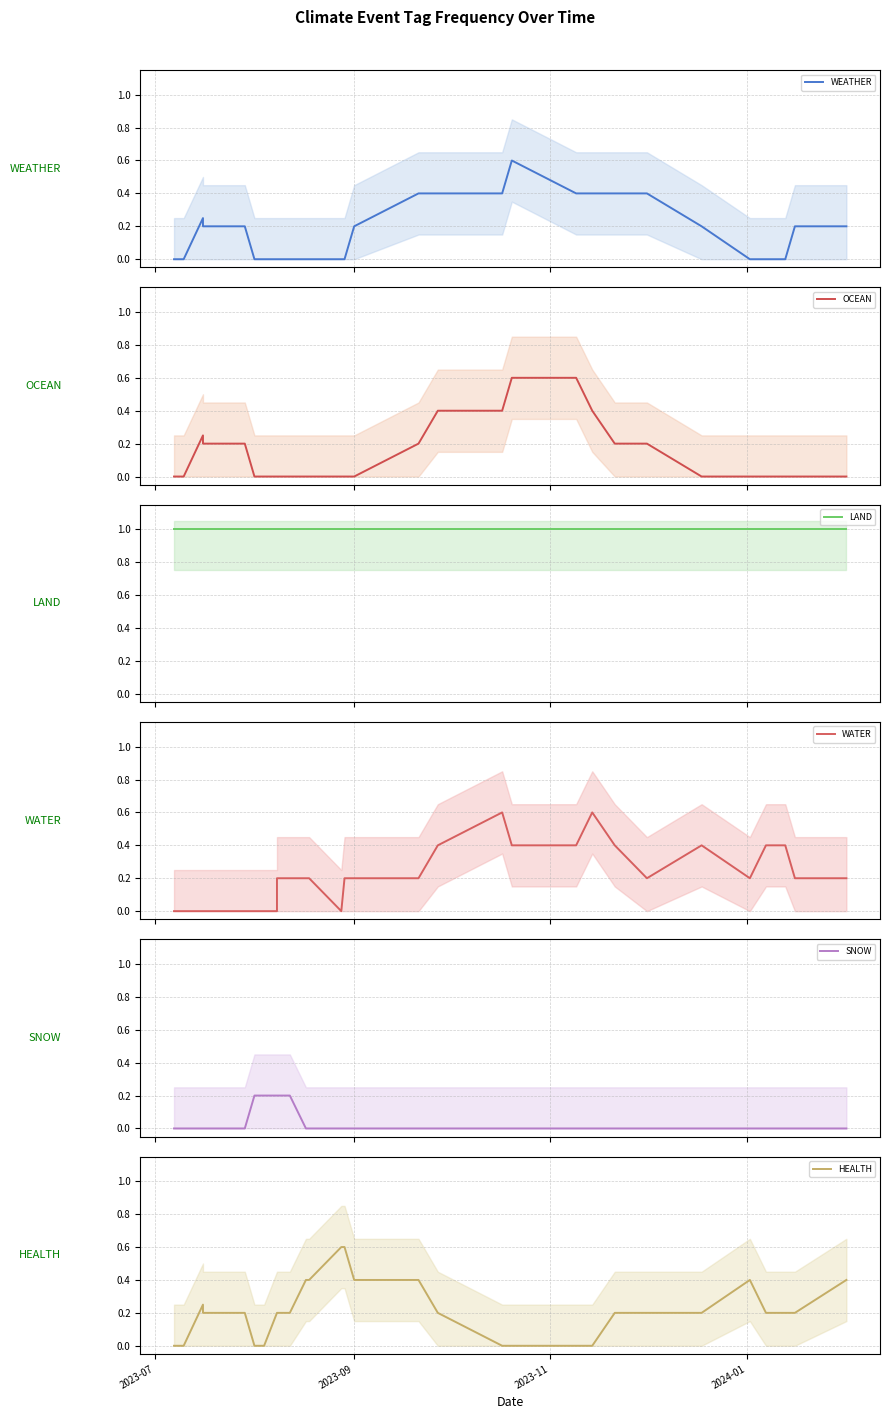

What is the value of the WATER point at the 30th from the left?

0.2